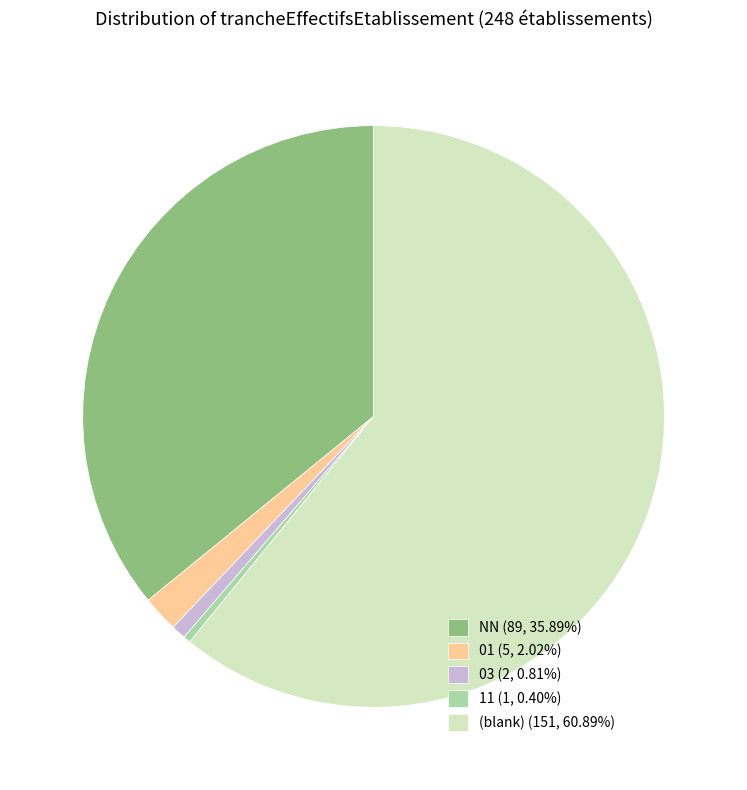

Approximately how many times larger is the value at 03 (2, 0.81%) compared to 11 (1, 0.40%)?

2.0